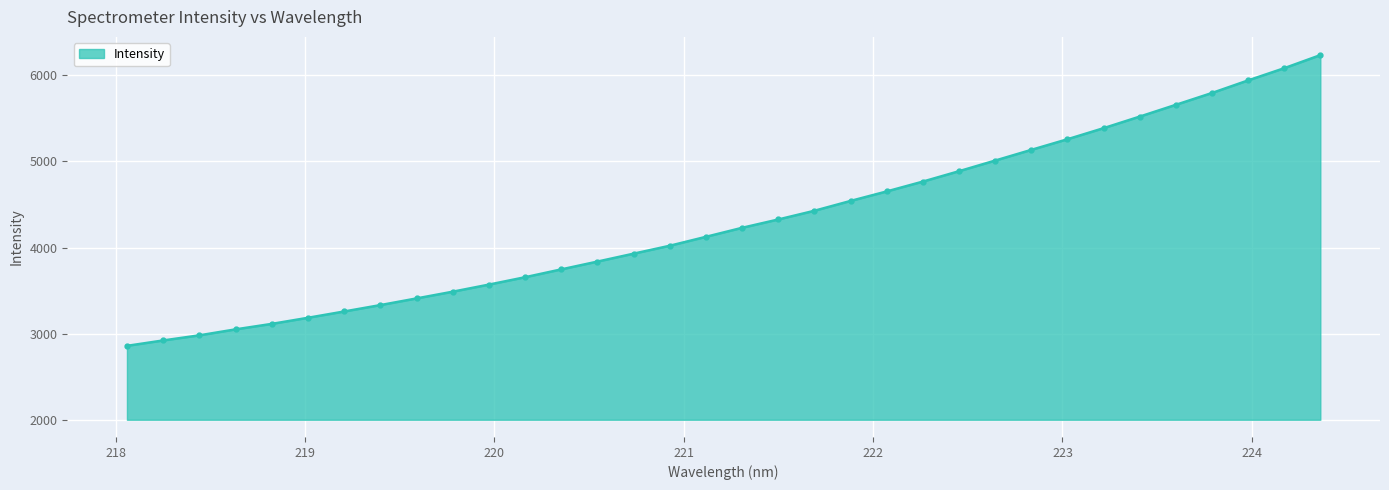

True or false: there are more than 2 points higher than both neighbors.

False